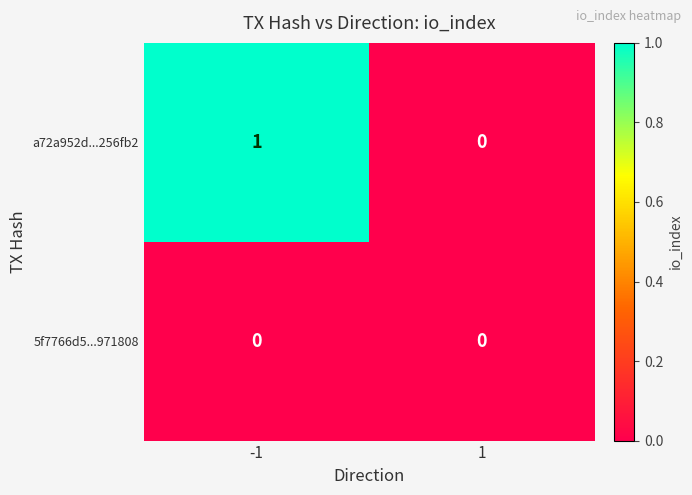

The value of a72a952d...256fb2 at -1 is 1. True or false?

True